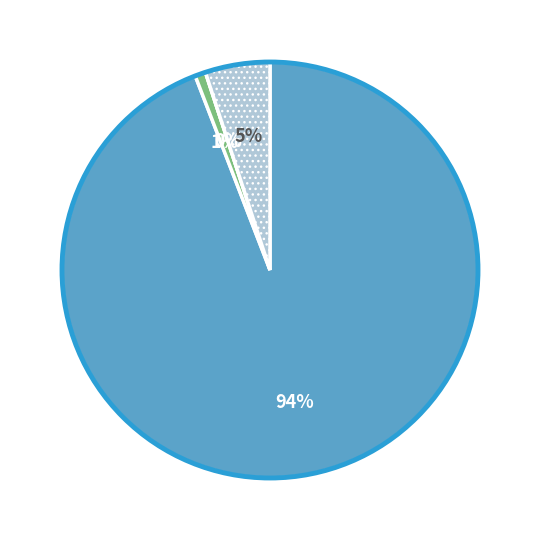

Which slice is the largest?

léky - paušál+TISS (LEK)